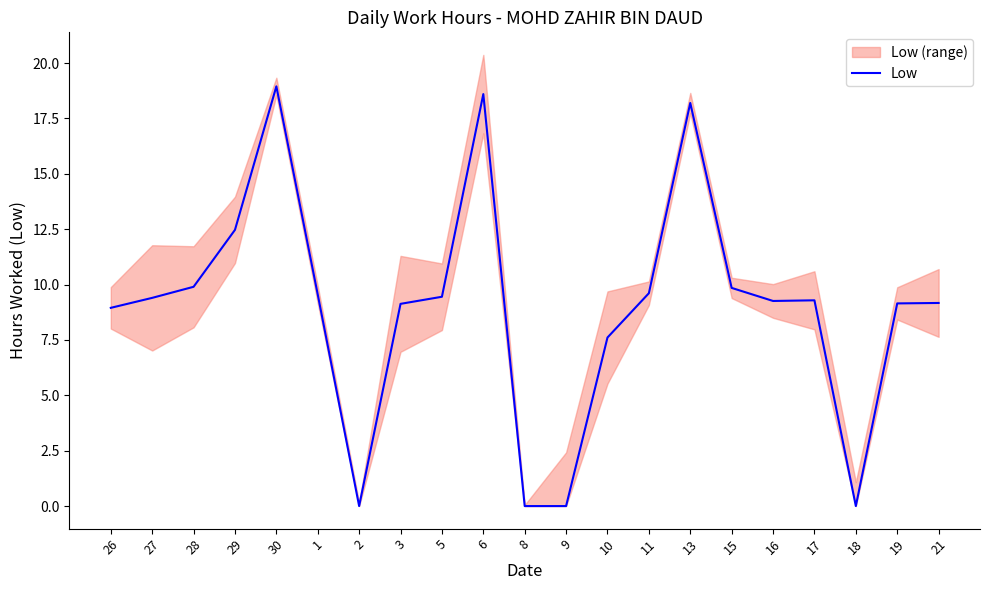

Reading left to right, list all the values displayed in this chart.

8.9	9.4	9.9	12.5	18.9	9.6	0.0	9.1	9.4	18.6	0.0	0.0	7.6	9.6	18.2	9.8	9.3	9.3	0.0	9.2	9.2